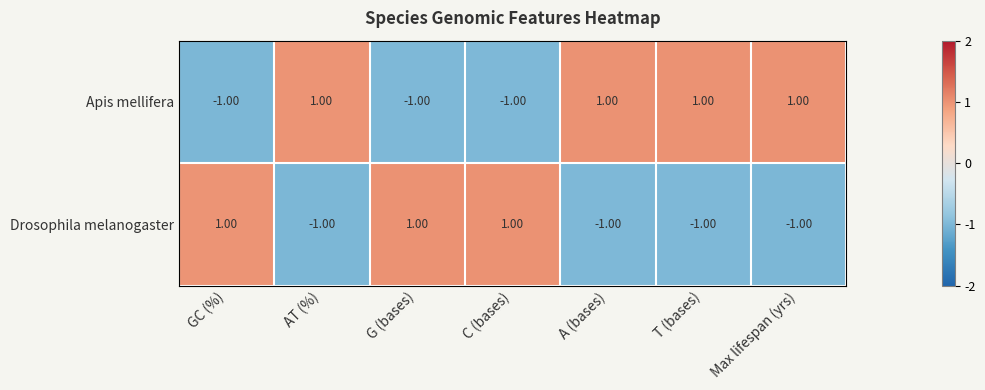

How many data points does each series have?

7